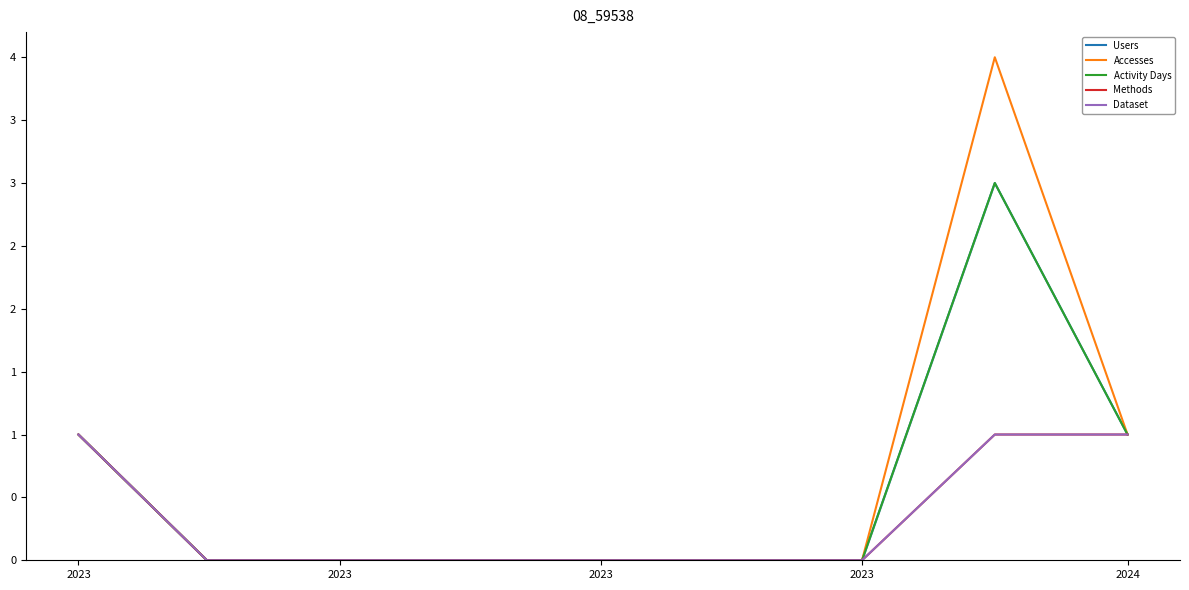

At how many categories does at least one series exceed 3?

1